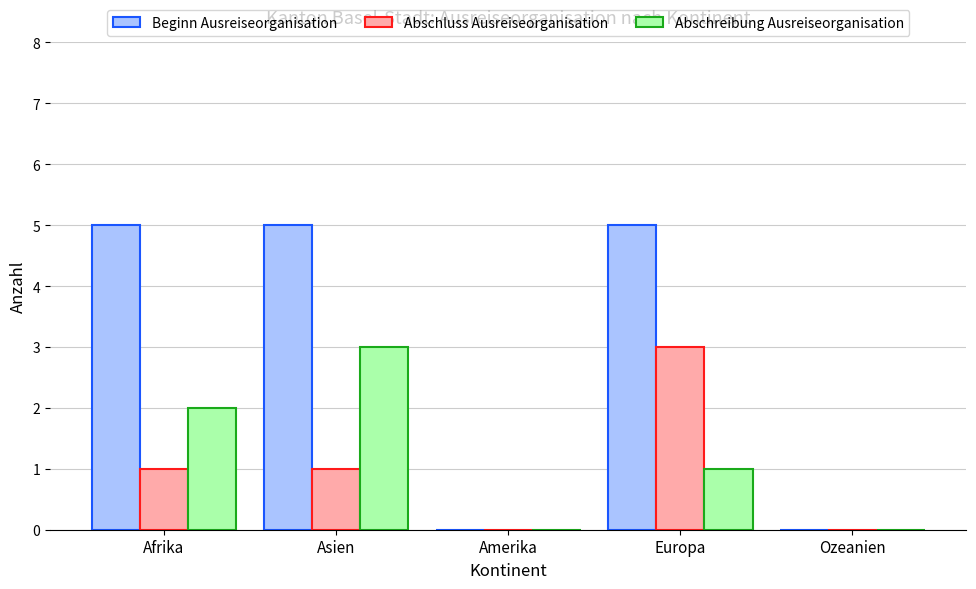

Reading left to right, extract all data points from this chart.

Beginn Ausreiseorganisation: Afrika=5	Asien=5	Amerika=0	Europa=5	Ozeanien=0
Abschluss Ausreiseorganisation: Afrika=1	Asien=1	Amerika=0	Europa=3	Ozeanien=0
Abschreibung Ausreiseorganisation: Afrika=2	Asien=3	Amerika=0	Europa=1	Ozeanien=0